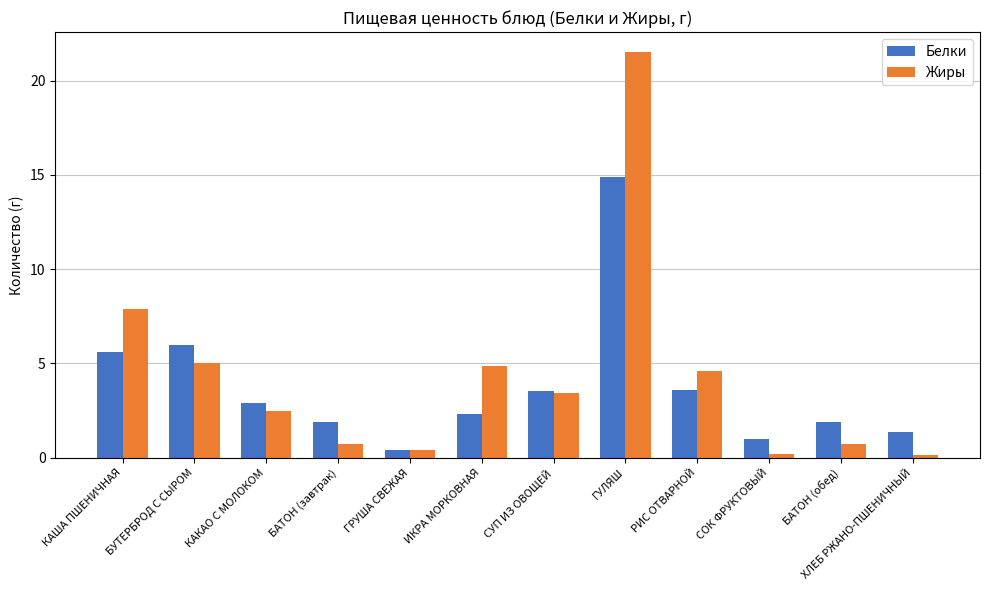

Which series has the largest range (max minus min)?

Жиры